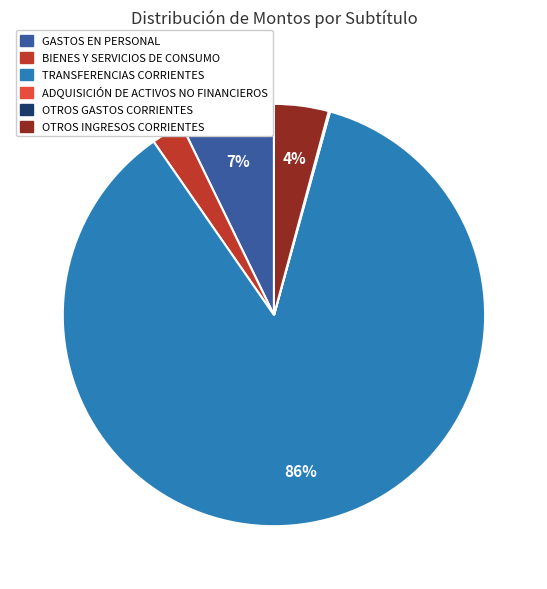

Combined, do OTROS INGRESOS CORRIENTES and TRANSFERENCIAS CORRIENTES account for over 50%?

Yes